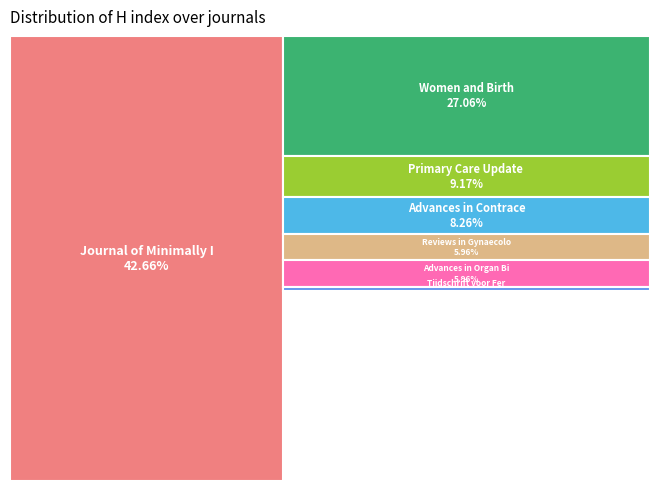

Is it true that Journal of Minimally Invasive Gynecology is 29% of the pie?

False